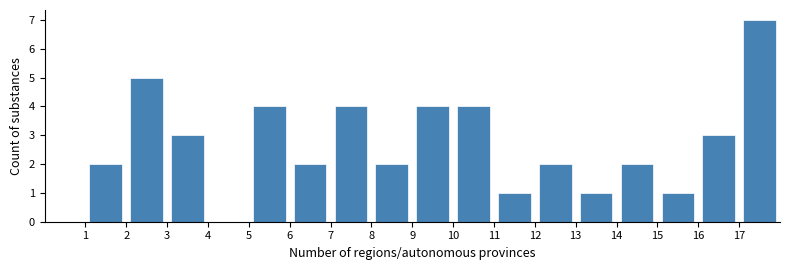

Which range on the x-axis has the tallest bar?

17 to 18